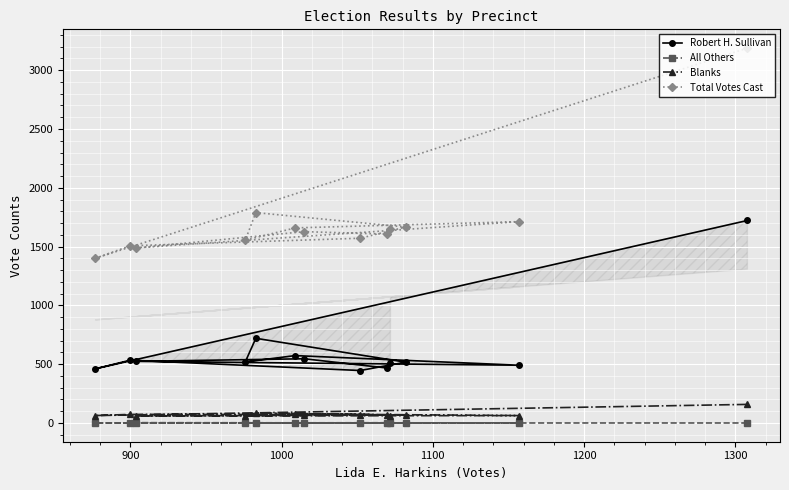

How many data points in Blanks are less than 66?

6